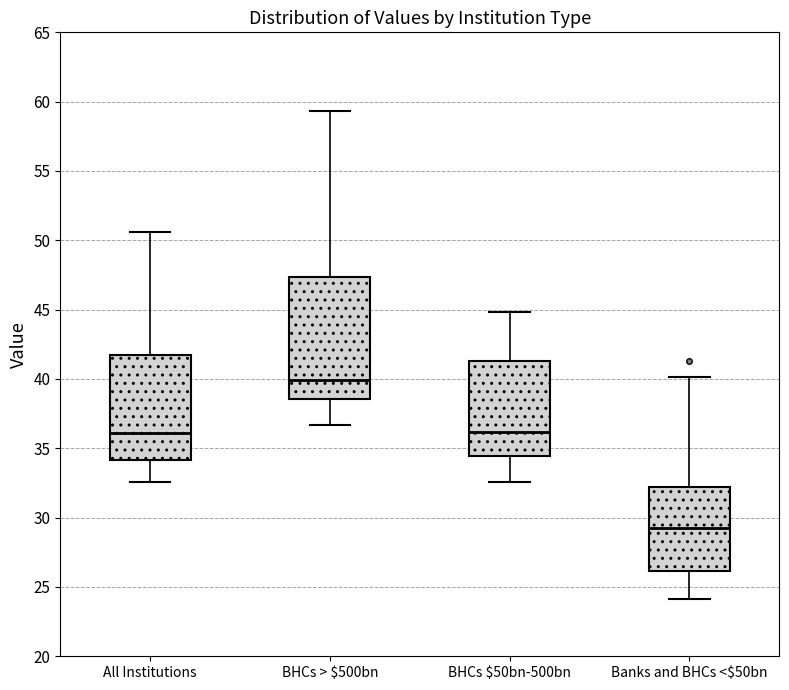

Reading left to right, read every box against the y-axis: the position of its median line, the range the box covers, and the ends of its whiskers. The values are not printed on the chart, so give them approximately, as read against the axis.

All Institutions: median 36.0, box 34.0 to 41.5, whiskers 32.5 to 50.5
BHCs > $500bn: median 40.0, box 38.5 to 47.5, whiskers 36.5 to 59.5
BHCs $50bn-500bn: median 36.0, box 34.5 to 41.5, whiskers 32.5 to 45.0
Banks and BHCs <$50bn: median 29.5, box 26.0 to 32.0, whiskers 24.0 to 40.0